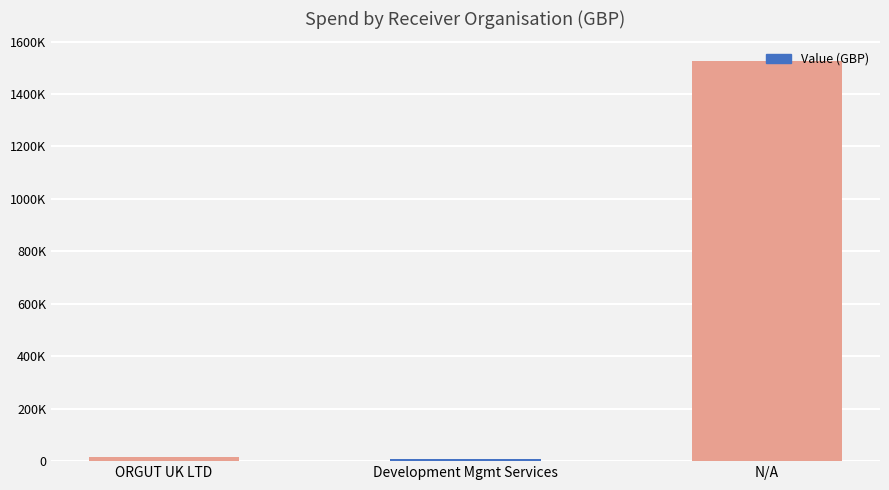

List the labels in order of value, largest first.

N/A, ORGUT UK LTD, Development Mgmt Services